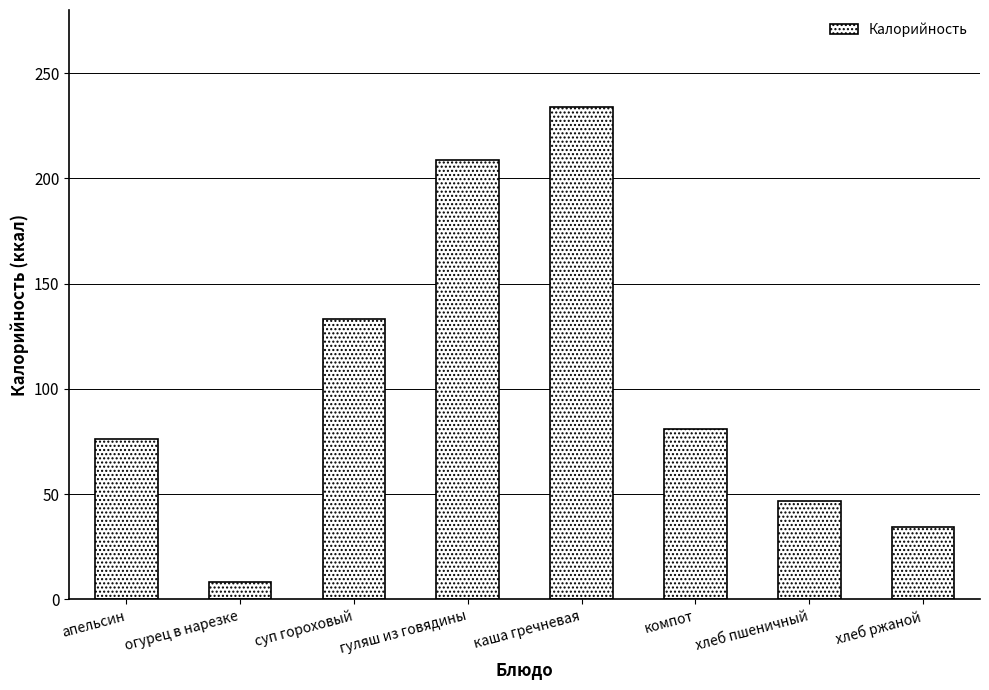

Reading right to left, transcribe all the data shown in this chart.

хлеб ржаной=34.2	хлеб пшеничный=46.9	компот=81.0	каша гречневая=234.0	гуляш из говядины=208.9	суп гороховый=133.1	огурец в нарезке=8.5	апельсин=76.0